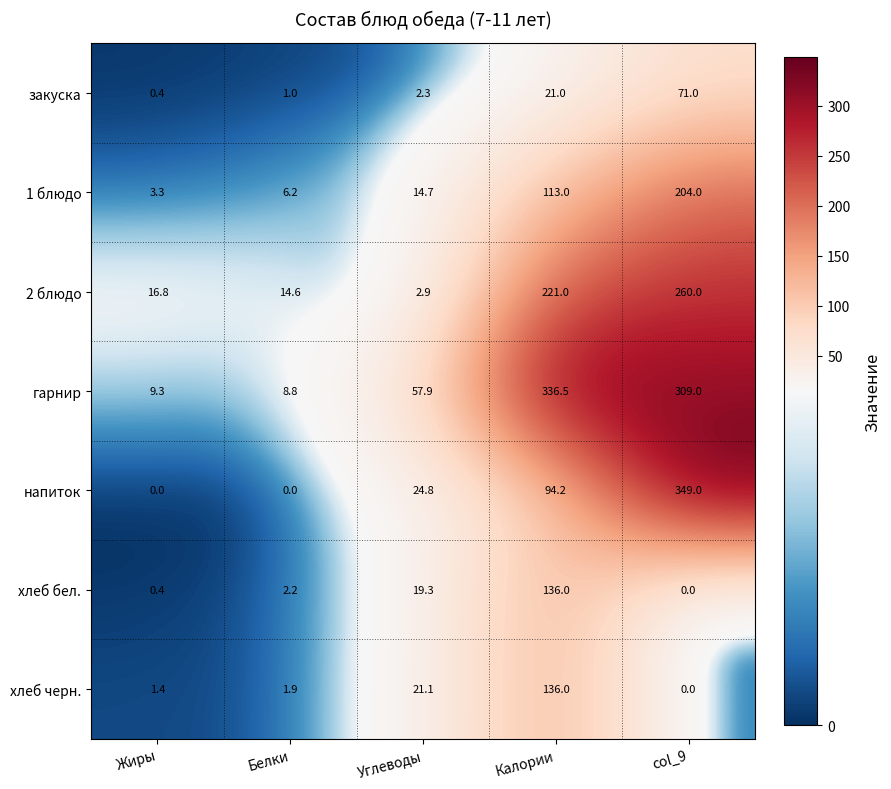

Where is 2 блюдо nearest to the value 131?

Калории